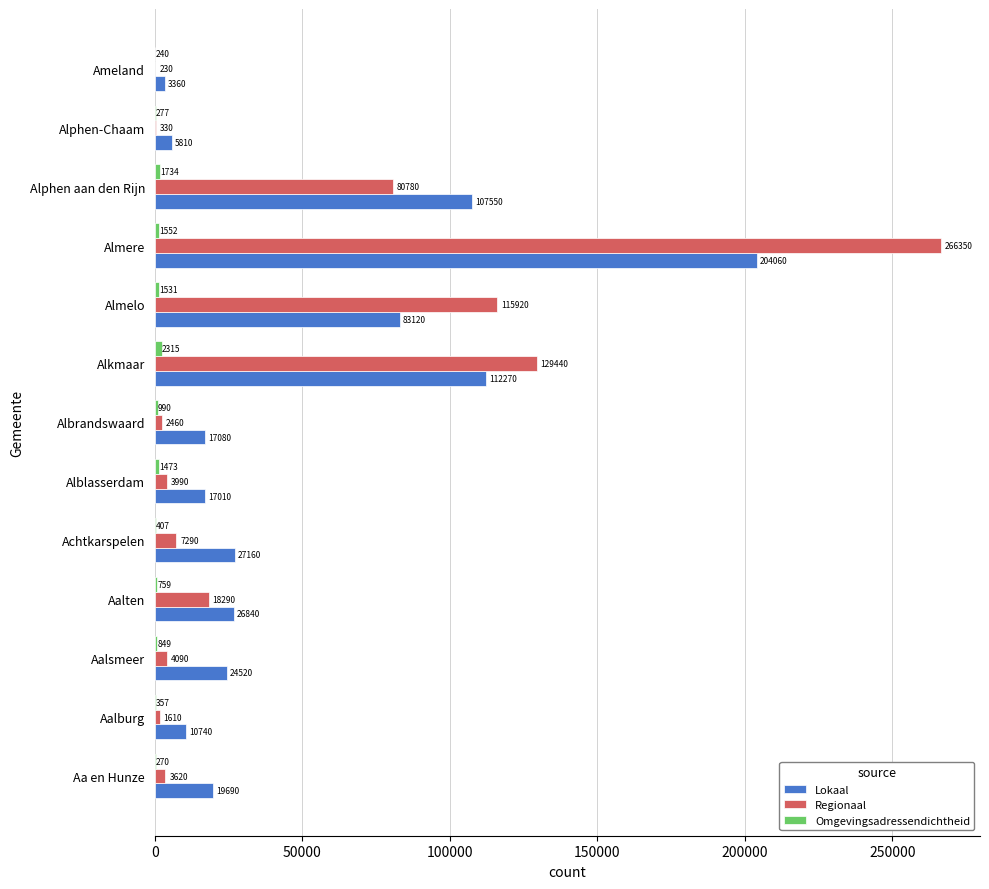

At which label is Regionaal closest to 133290?

Alkmaar